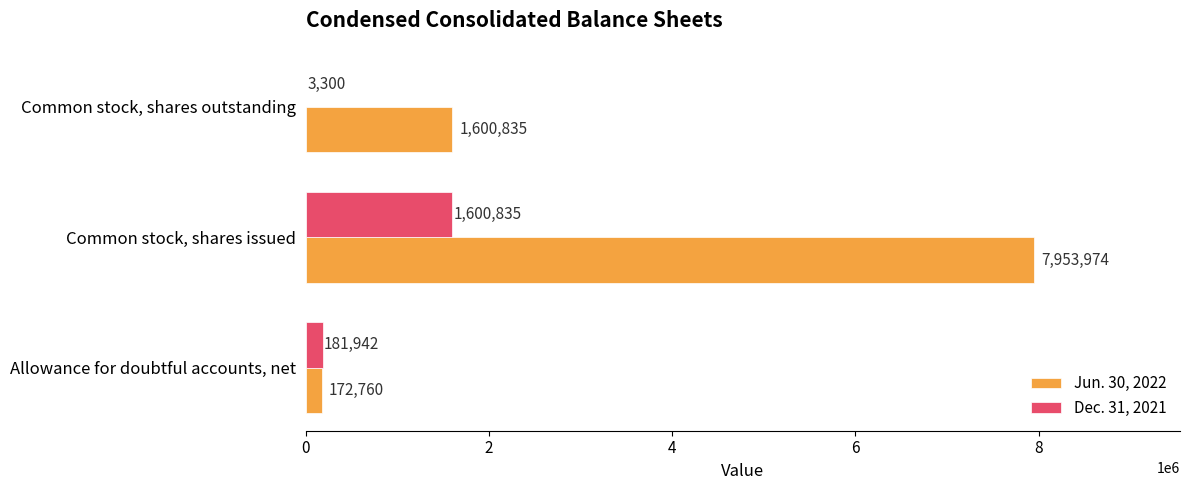

What is the sum of the Jun. 30, 2022 values at Common stock, shares issued and Common stock, shares outstanding?

9554809